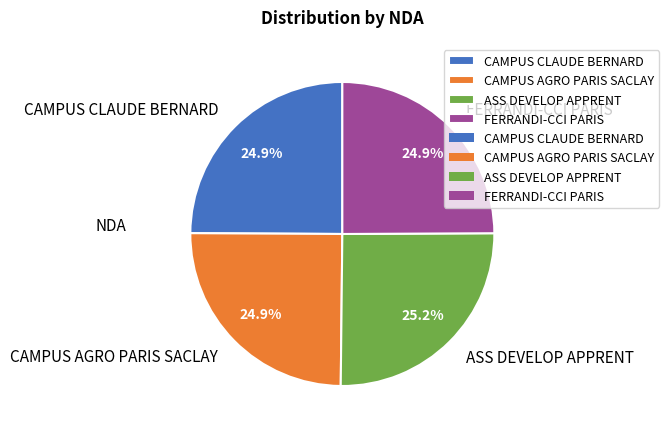

Is it true that ASS DEVELOP APPRENT is 25% of the pie?

True